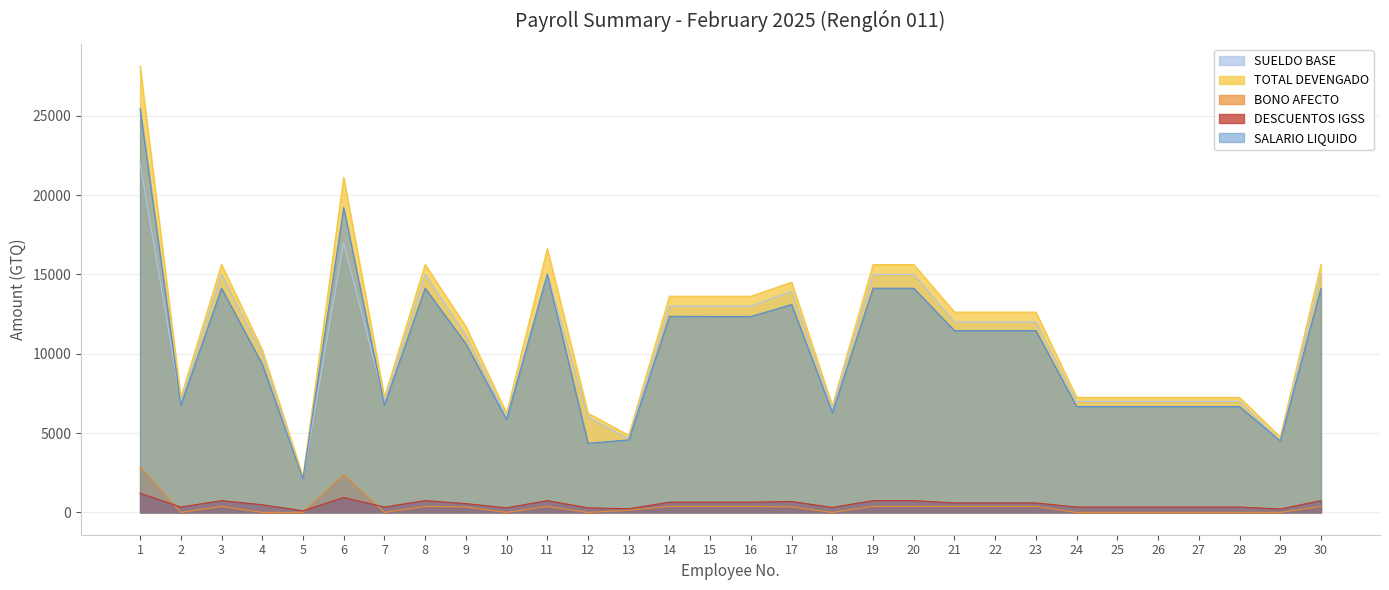

At which category does TOTAL DEVENGADO reach its first local peak?

3